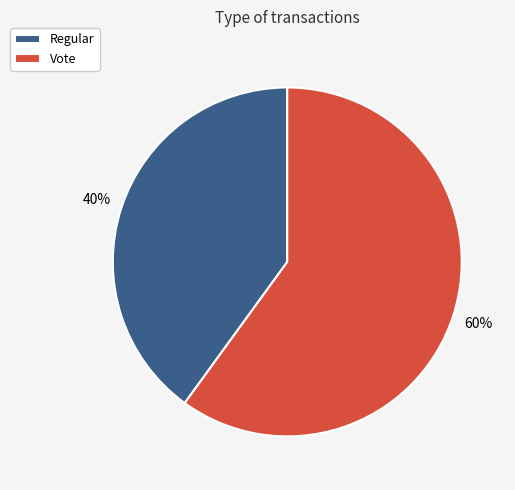

Which has a higher value, Regular or Vote?

Vote